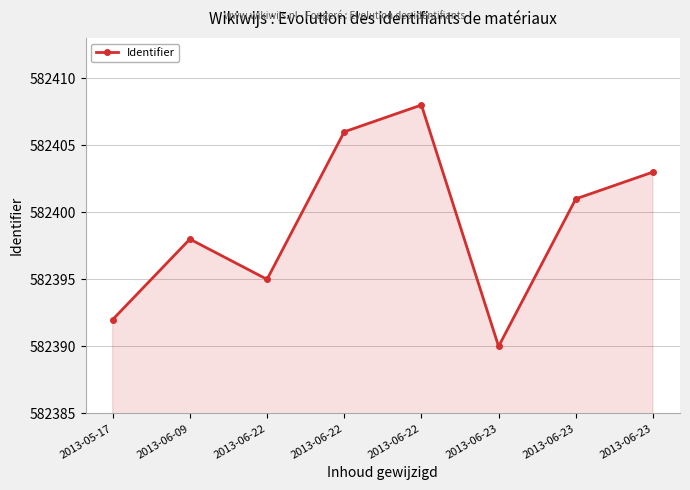

Between 2013-06-22 and 2013-06-09, which is larger?

2013-06-22